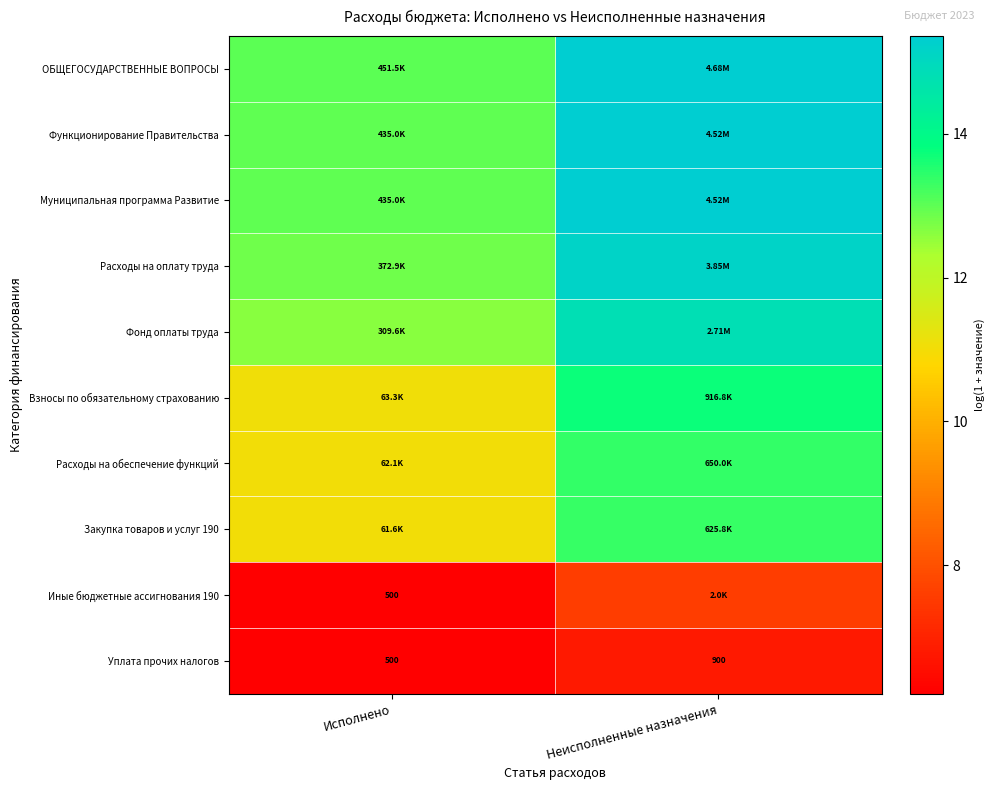

What is the total value across all series at Неисполненные назначения?

130.8